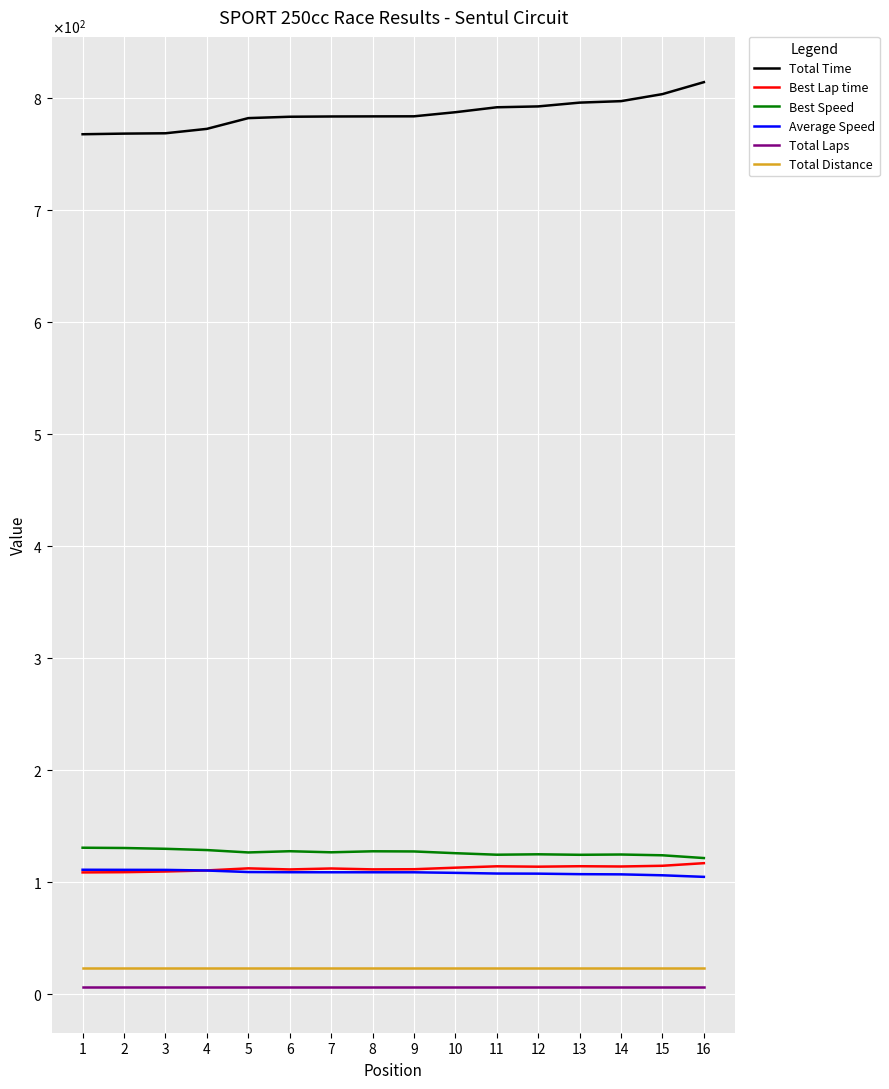

Rank the series at 2 from lowest to highest value.

Total Laps, Total Distance, Best Lap time, Average Speed, Best Speed, Total Time